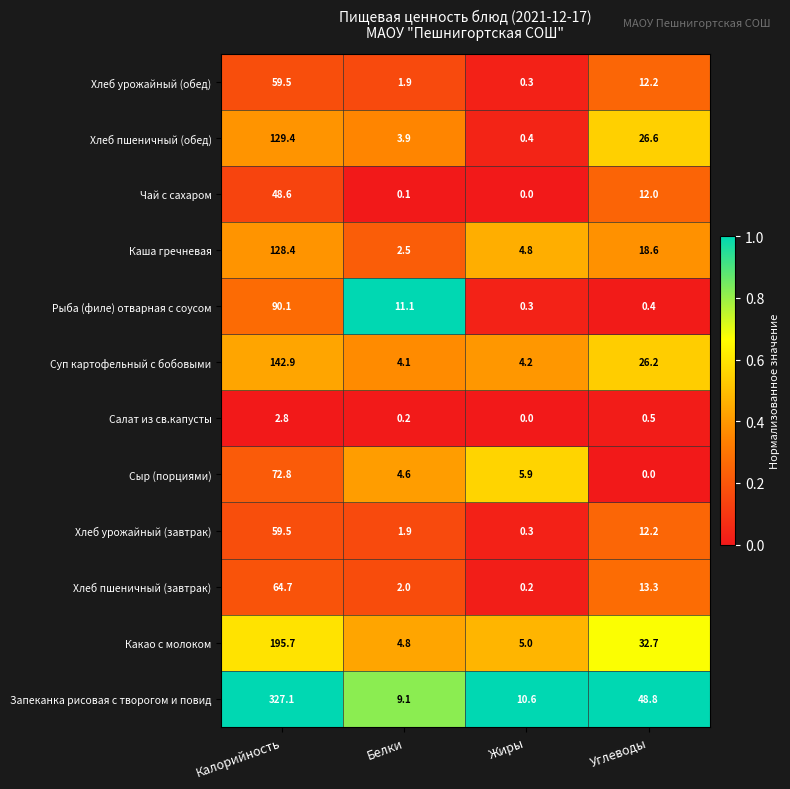

What is the difference between the Рыба (филе) отварная с соусом values at Углеводы and Белки?

10.7